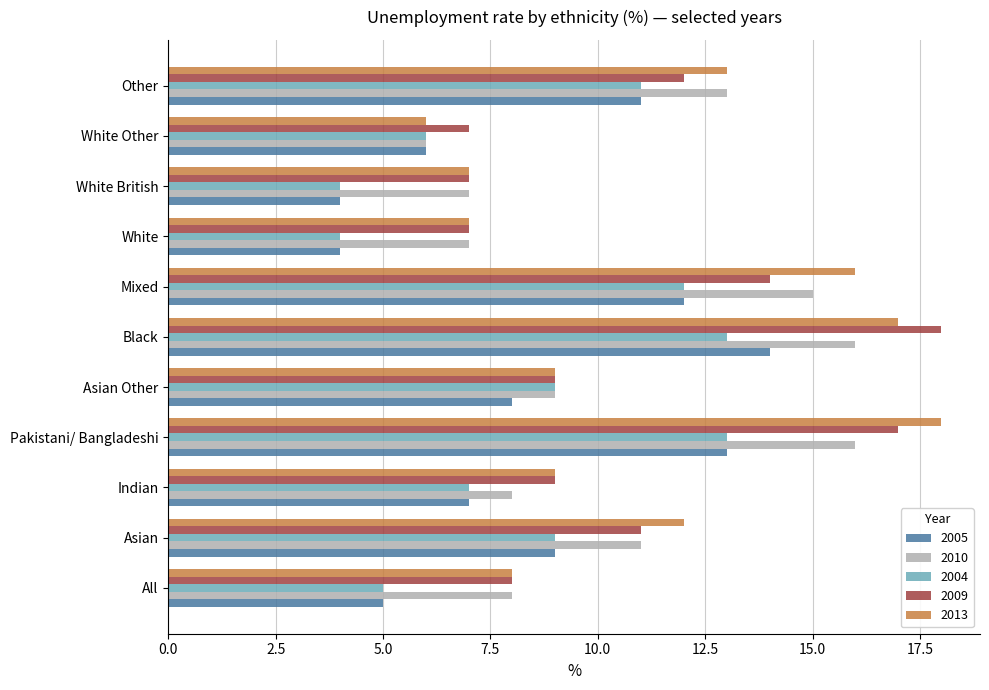

Count the number of data series in this chart.

5